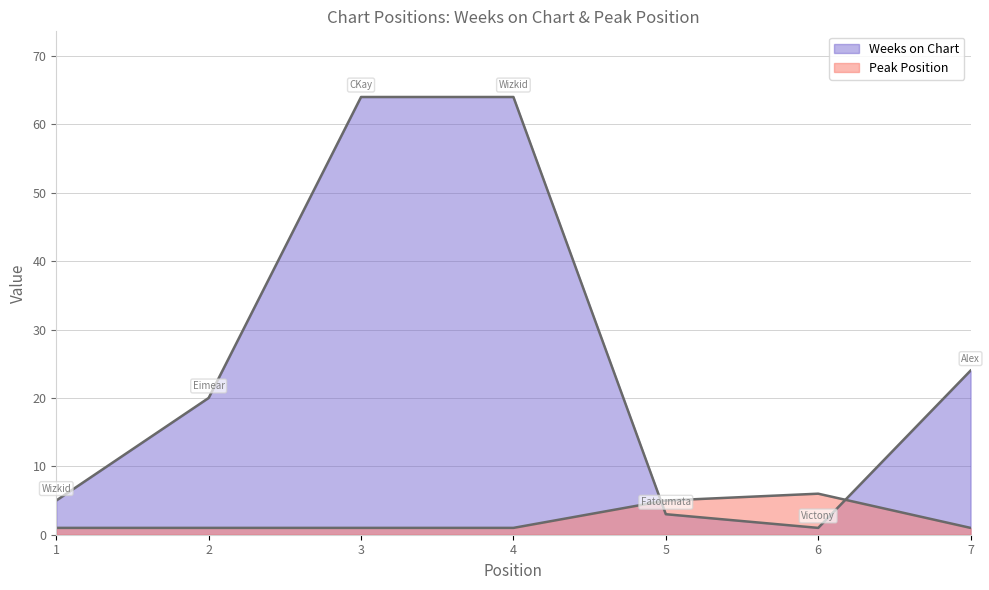

What is the approximate value of Weeks on Chart at 3, to the nearest 10?

60